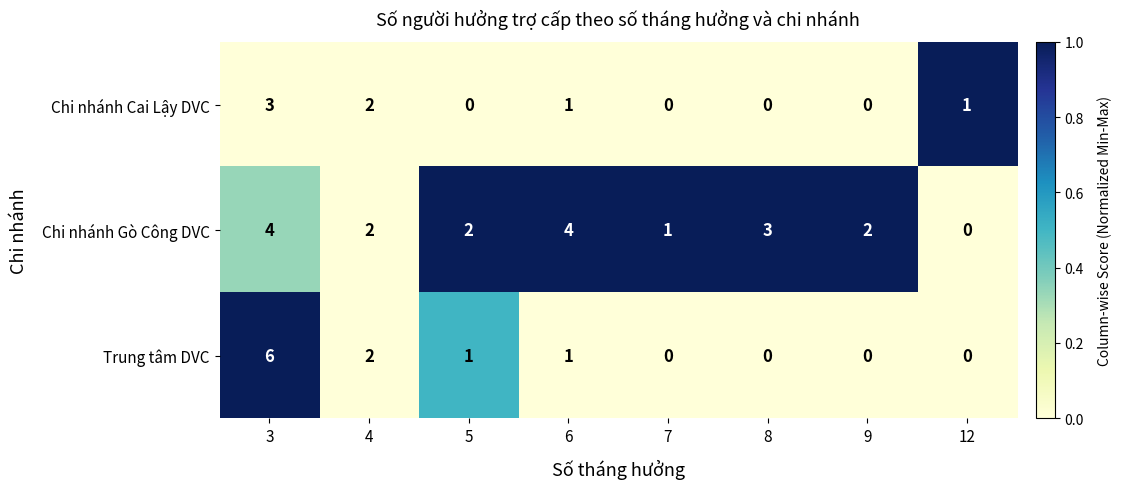

At which label does Chi nhánh Gò Công DVC reach its minimum?

12